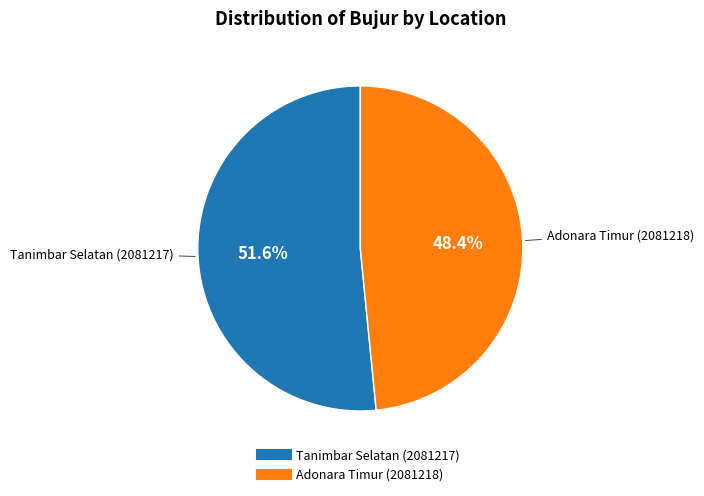

What is the smallest slice in the pie chart?

Adonara Timur (2081218)